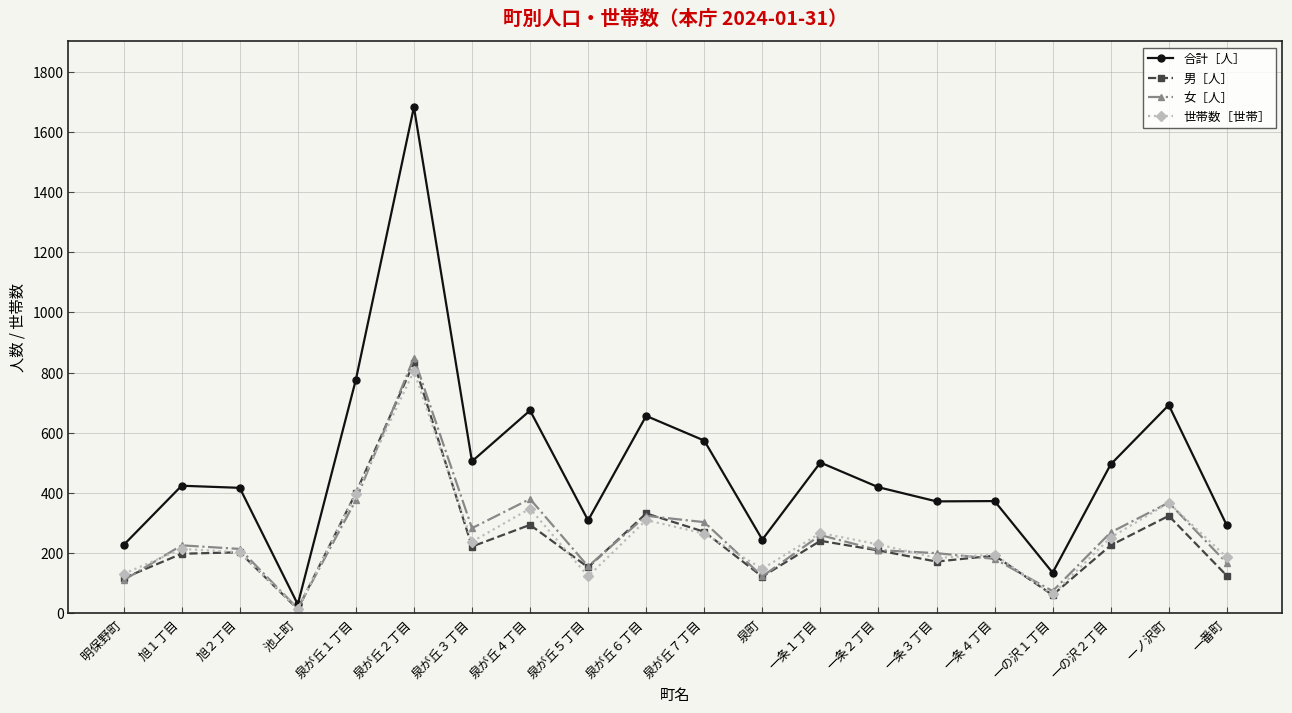

What is the maximum value shown in the chart?

1682